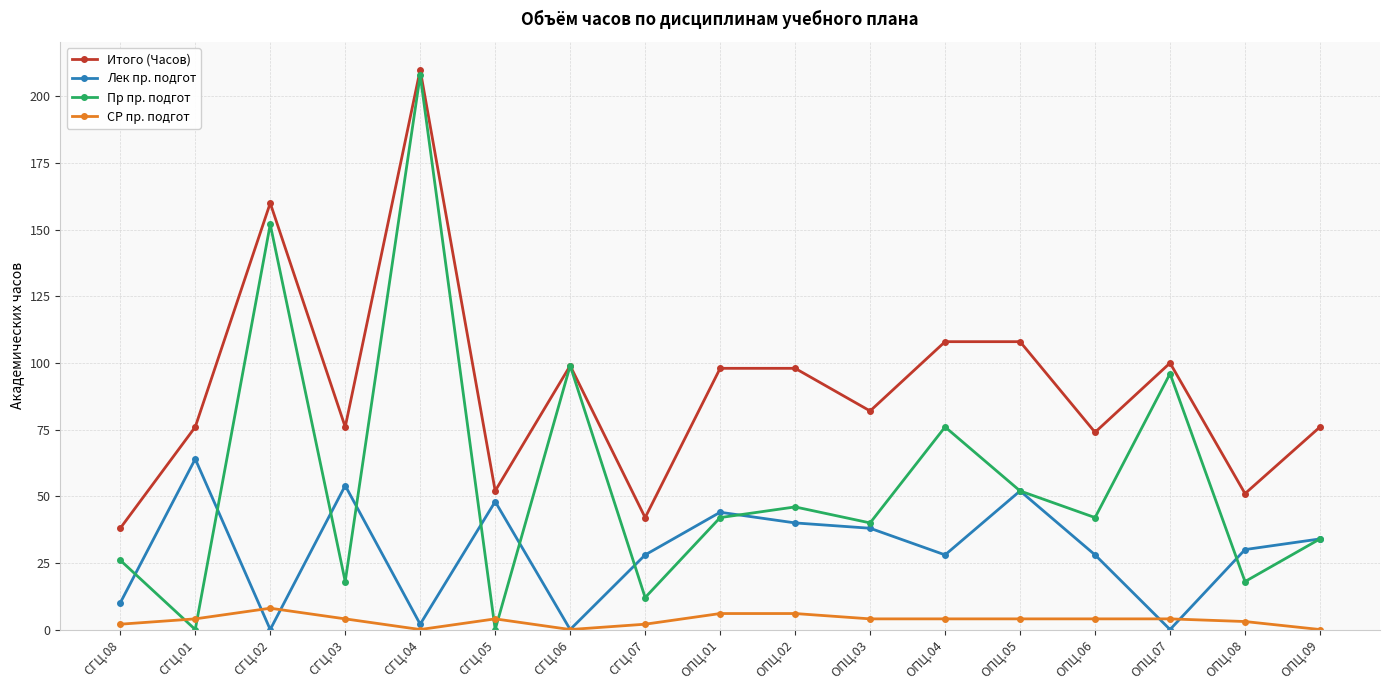

How many intersections are there between Пр пр. подгот and СР пр. подгот?

4